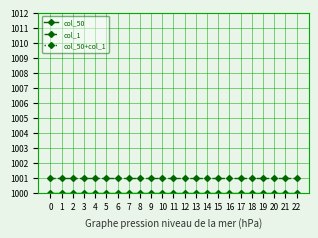

What is the greatest value displayed?

2001